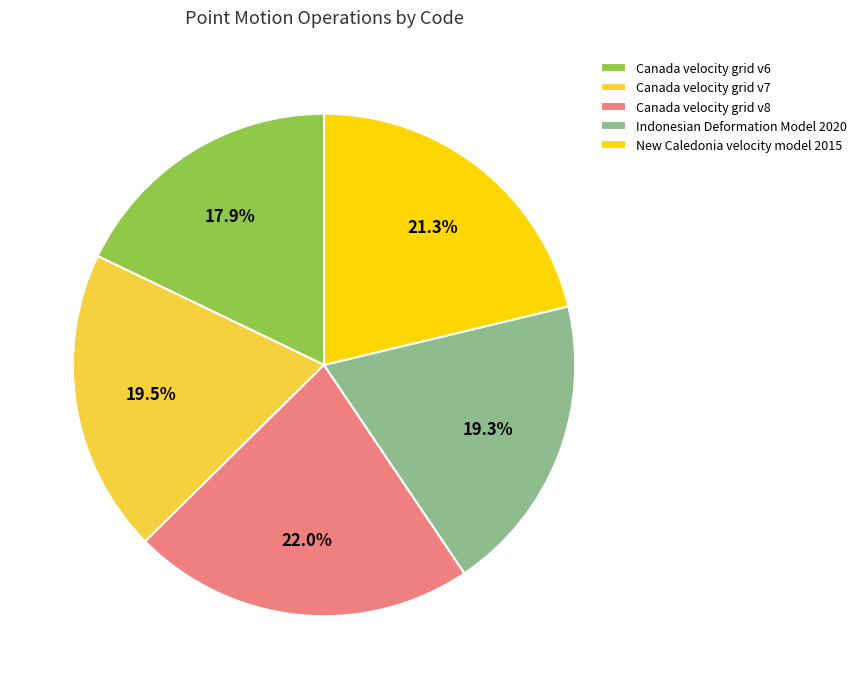

How many segments does this pie chart have?

5